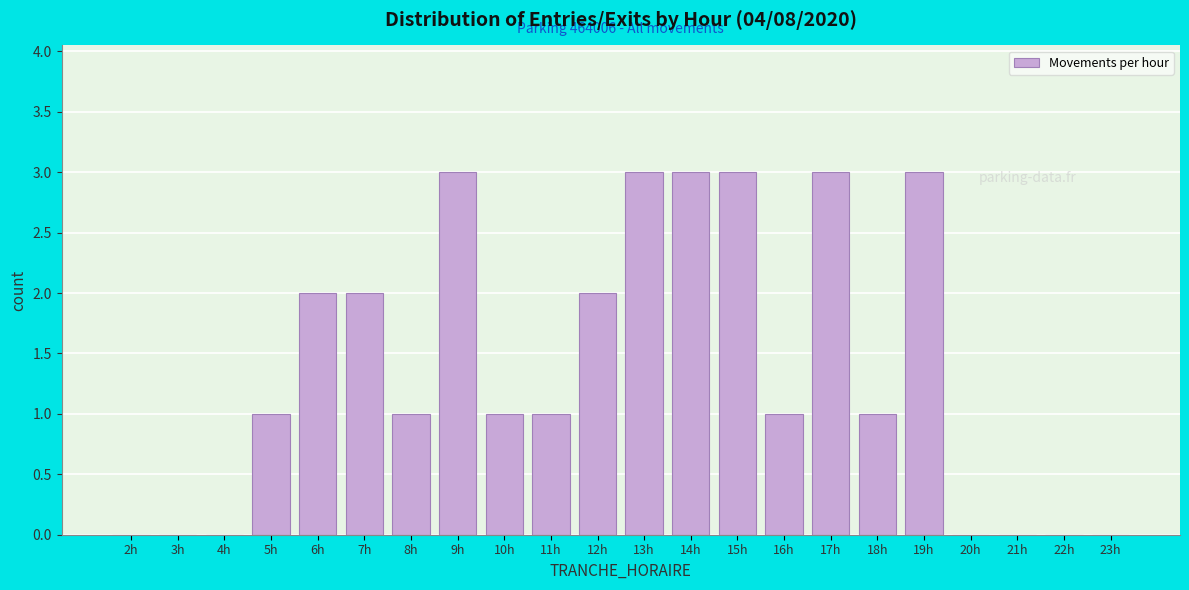

Reading left to right, what are all the values shown in this chart?

2h=0	3h=0	4h=0	5h=1	6h=2	7h=2	8h=1	9h=3	10h=1	11h=1	12h=2	13h=3	14h=3	15h=3	16h=1	17h=3	18h=1	19h=3	20h=0	21h=0	22h=0	23h=0